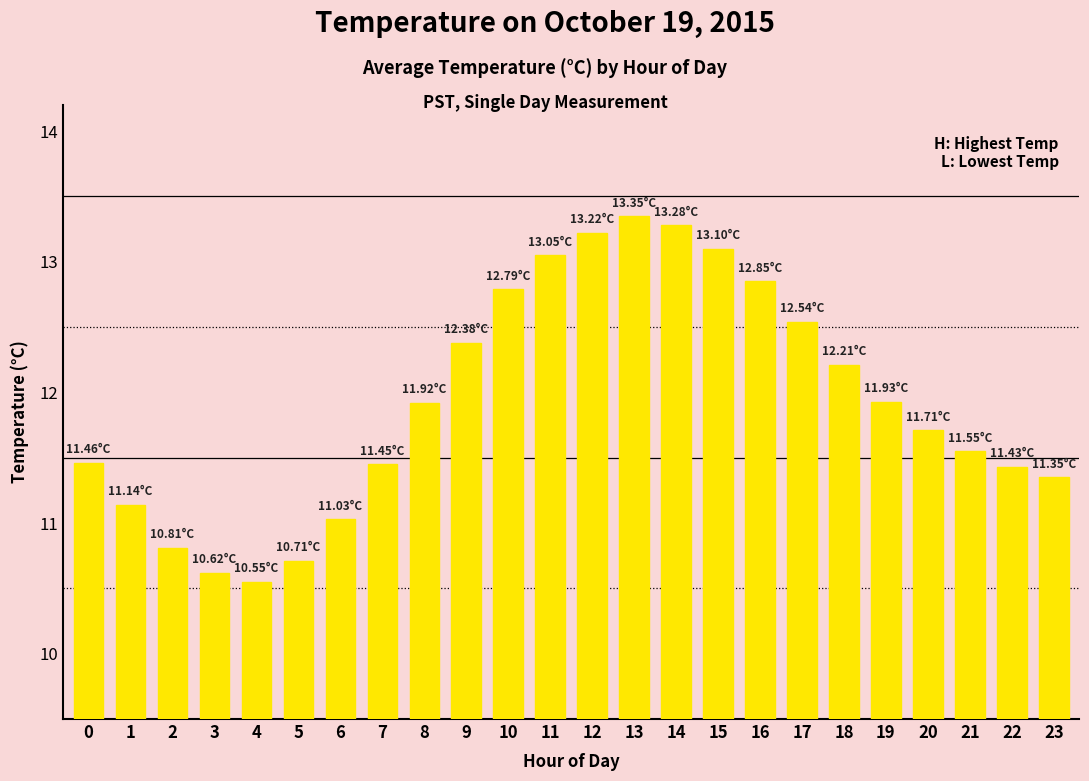

Is it true that the value at 2 is 10.8?

True